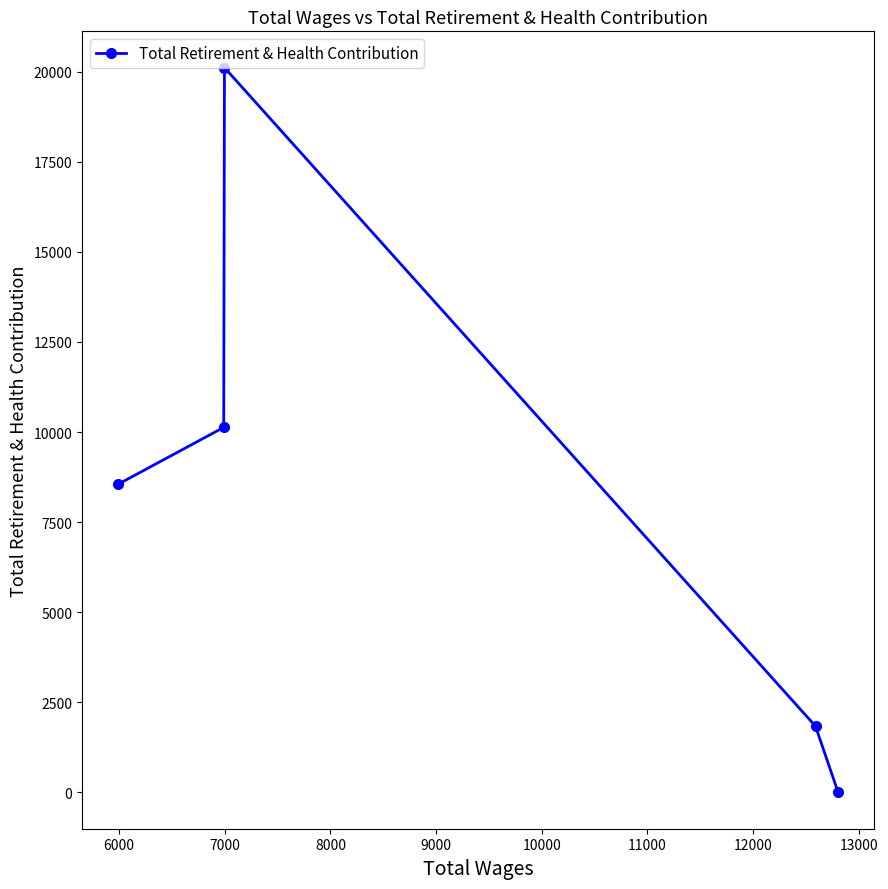

What is the sum of all values?

40632